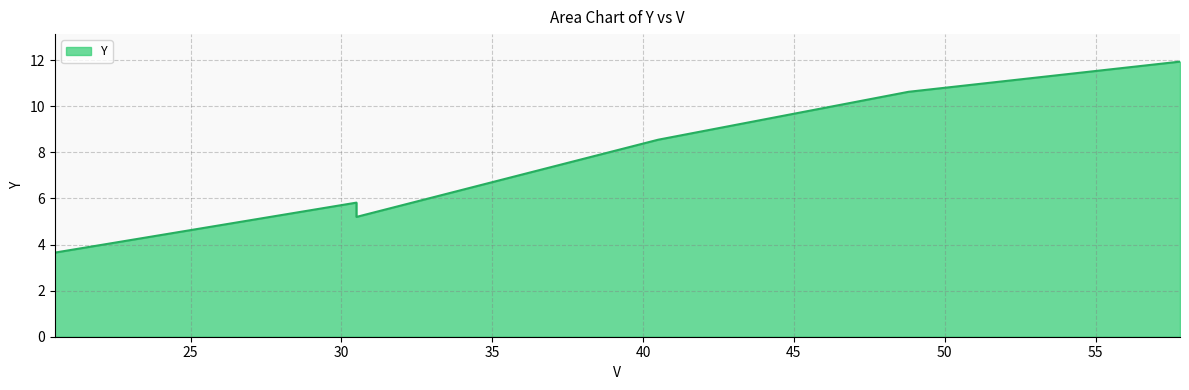

At which category does the chart reach its minimum across all series?

20.5